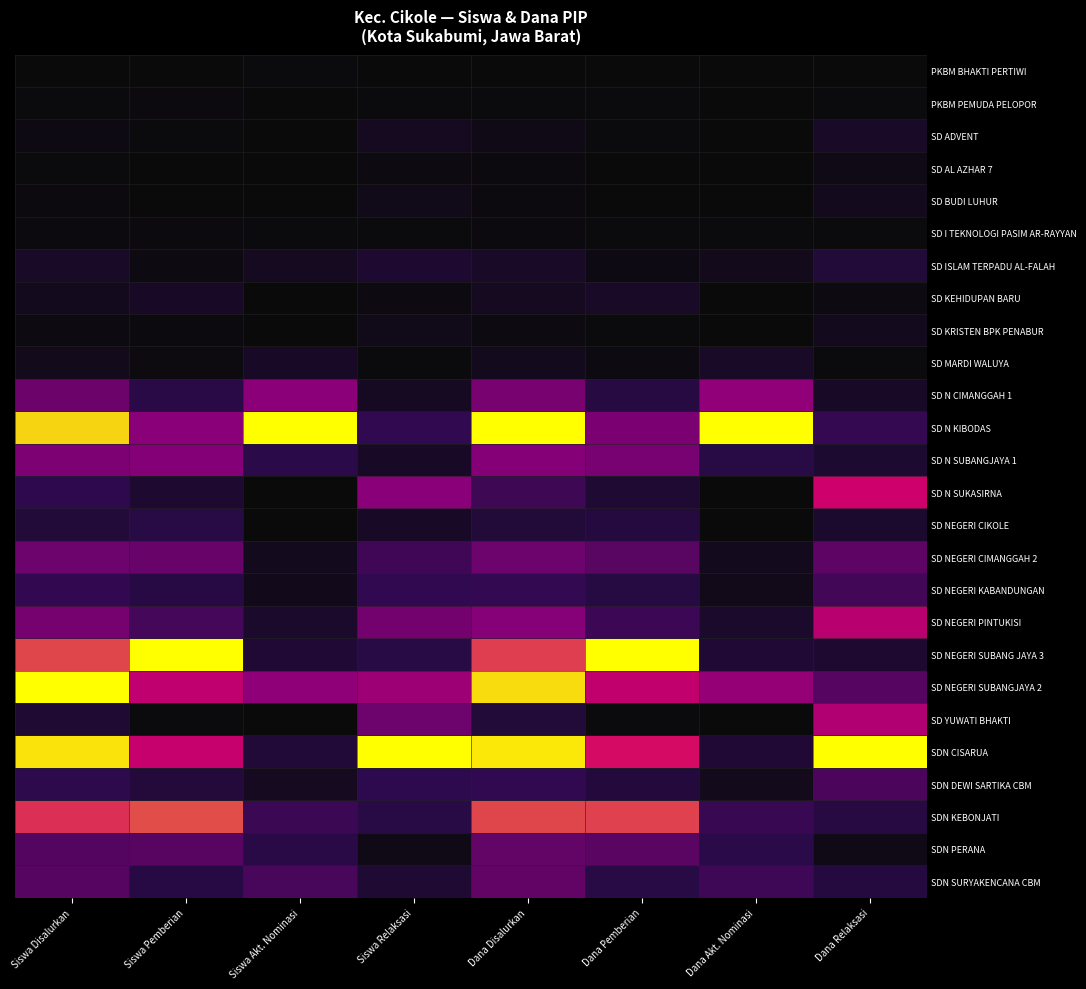

Rank the series by their maximum value, from lowest to highest.

PKBM BHAKTI PERTIWI, PKBM PEMUDA PELOPOR, SD I TEKNOLOGI PASIM AR-RAYYAN, SD AL AZHAR 7, SD BUDI LUHUR, SD KRISTEN BPK PENABUR, SD MARDI WALUYA, SD KEHIDUPAN BARU, SD ADVENT, SD ISLAM TERPADU AL-FALAH, SD NEGERI CIKOLE, SD NEGERI KABANDUNGAN, SDN DEWI SARTIKA CBM, SDN SURYAKENCANA CBM, SDN PERANA, SD NEGERI CIMANGGAH 2, SD N SUBANGJAYA 1, SD N CIMANGGAH 1, SD YUWATI BHAKTI, SD NEGERI PINTUKISI, SD N SUKASIRNA, SDN KEBONJATI, SD N KIBODAS, SD NEGERI SUBANG JAYA 3, SD NEGERI SUBANGJAYA 2, SDN CISARUA